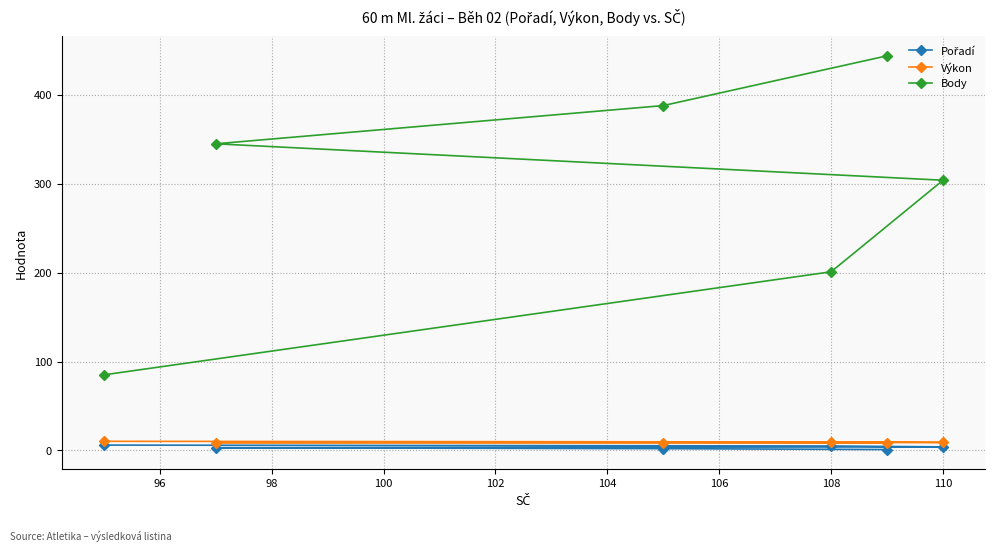

What is the difference between the maximum and minimum values in the Body series?

359.0